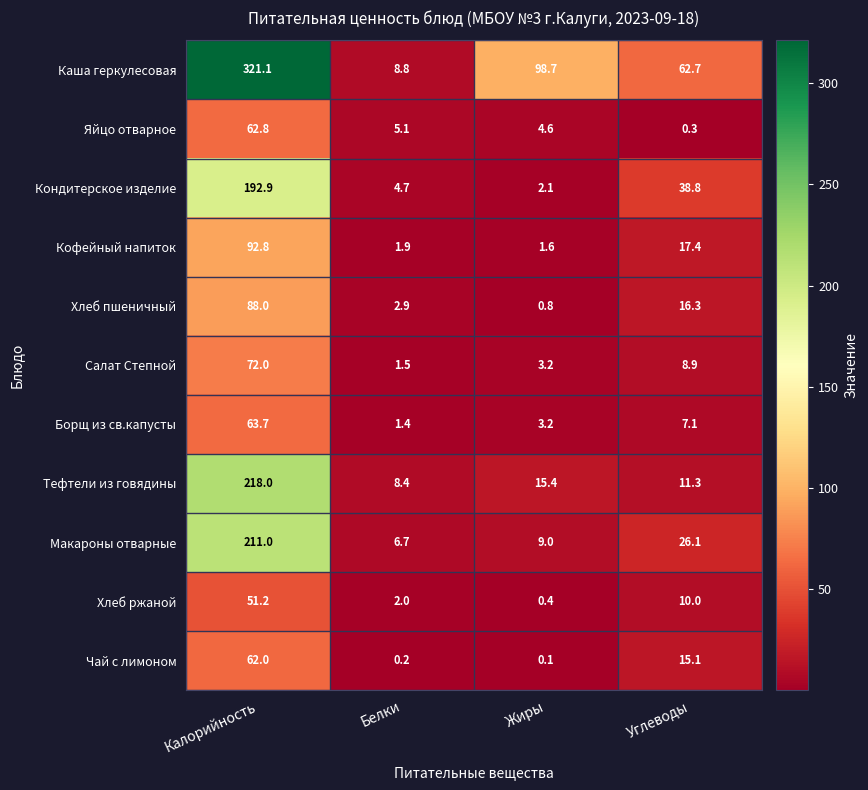

What is the difference between the highest and lowest values at Калорийность?

269.9